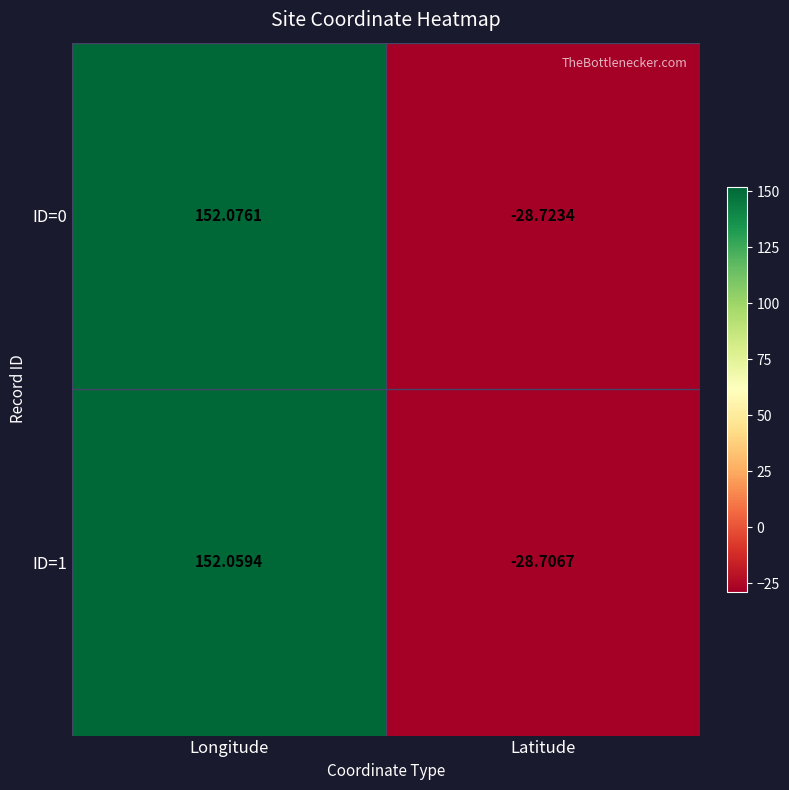

At which category is the sum across all series the highest?

Longitude